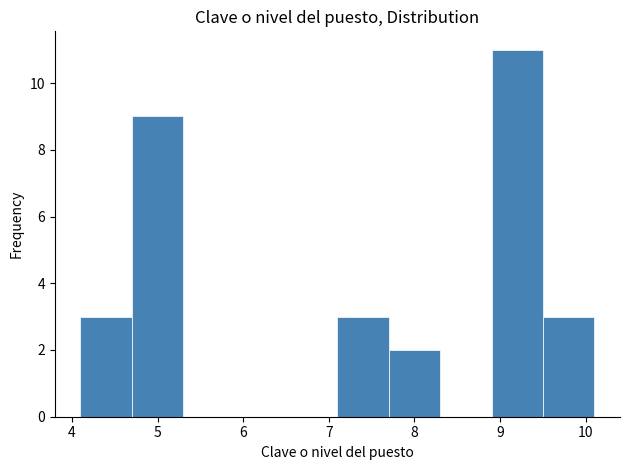

Reading left to right, list every bar in this chart as the range it spans on the x-axis followed by its height. The values are not printed on the chart, so give them approximately, as read against the axis.

4.1 to 4.7: 3
4.7 to 5.3: 9
5.3 to 5.9: 0
5.9 to 6.5: 0
6.5 to 7.1: 0
7.1 to 7.7: 3
7.7 to 8.3: 2
8.3 to 8.9: 0
8.9 to 9.5: 11
9.5 to 10.1: 3